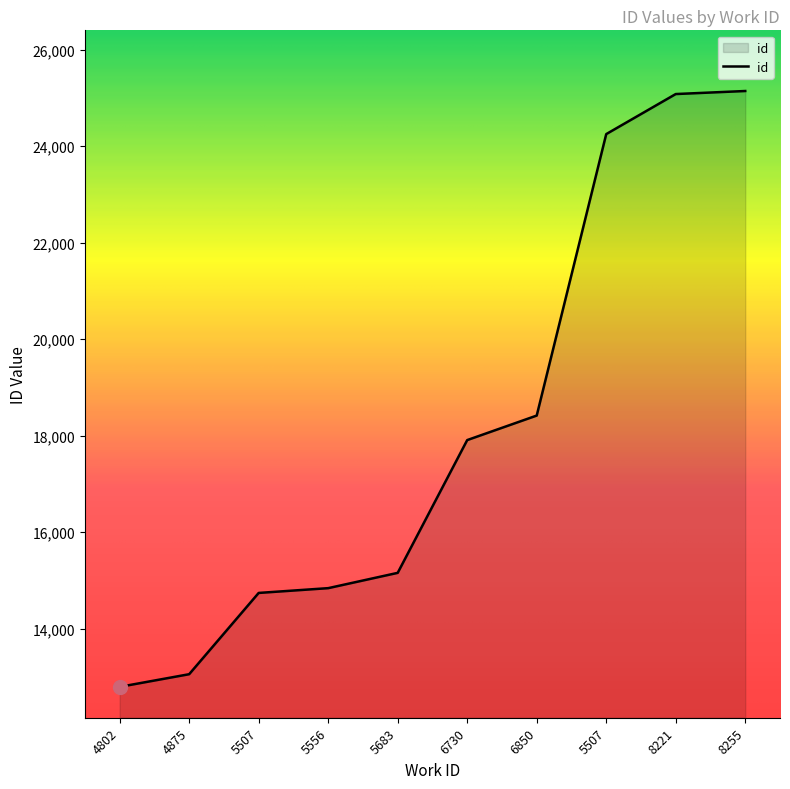

How many lines are shown in the chart?

1